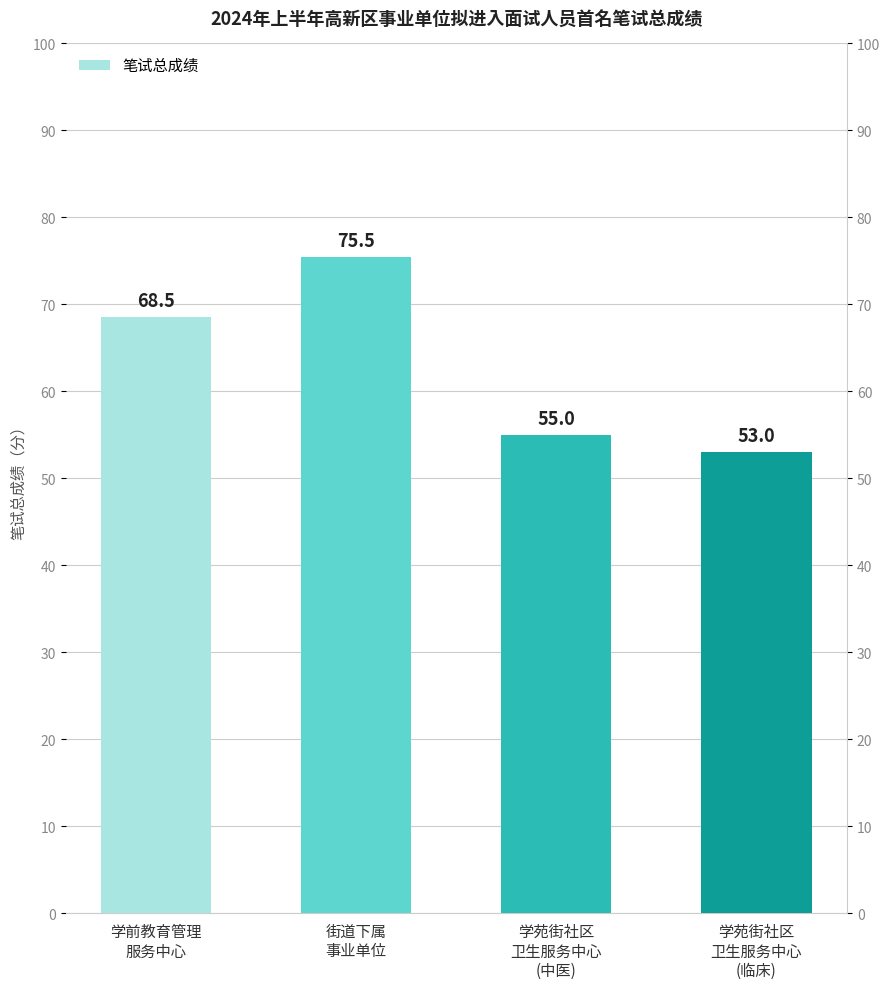

At which category does the chart reach its minimum across all series?

学苑街社区
卫生服务中心
(临床)